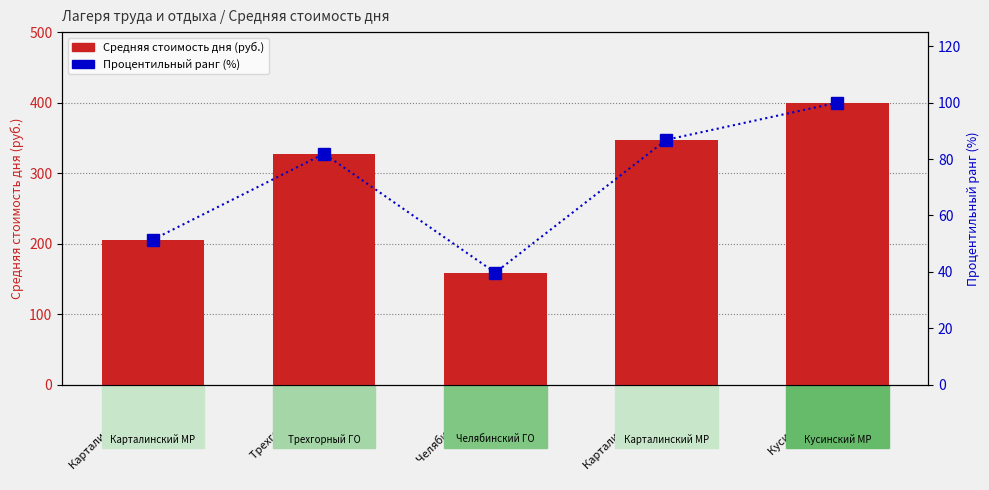

What is the average value of the Средняя стоимость дня (руб.) series?

287.9